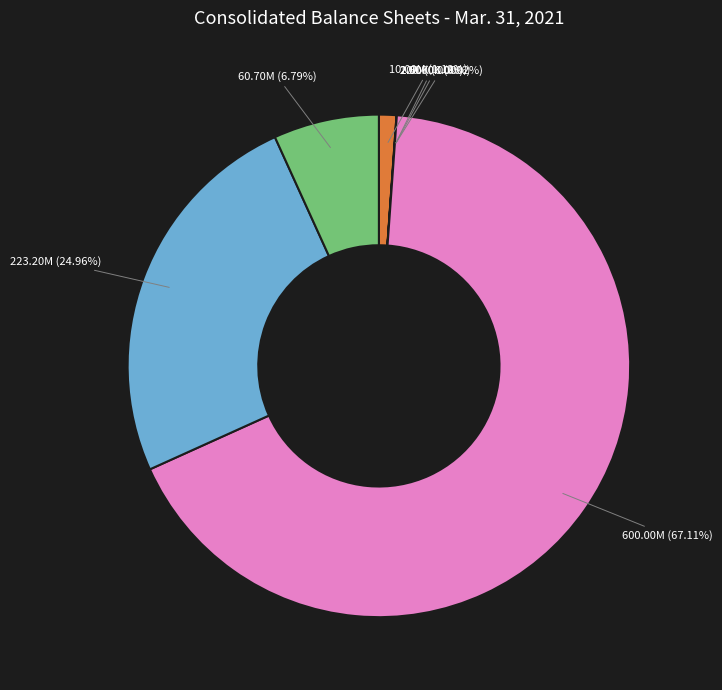

To the nearest percent, what is the difference between the largest and smallest slice percentages?

67%